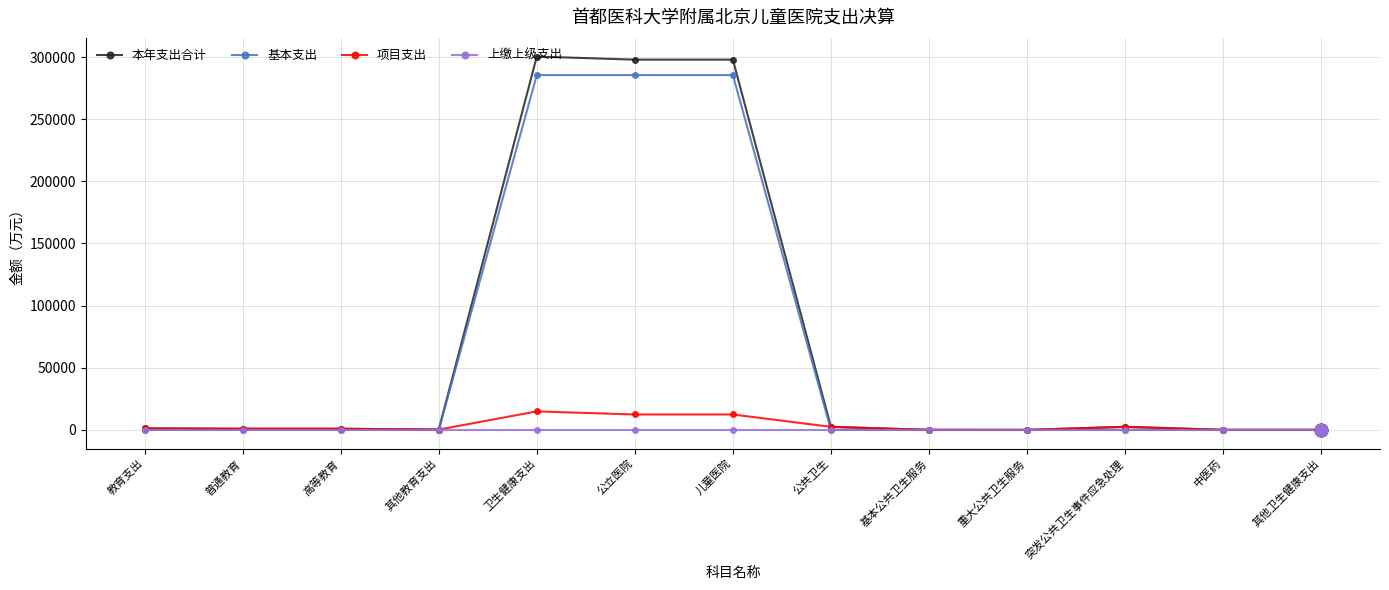

What is the label of the 10th point from the left?

重大公共卫生服务